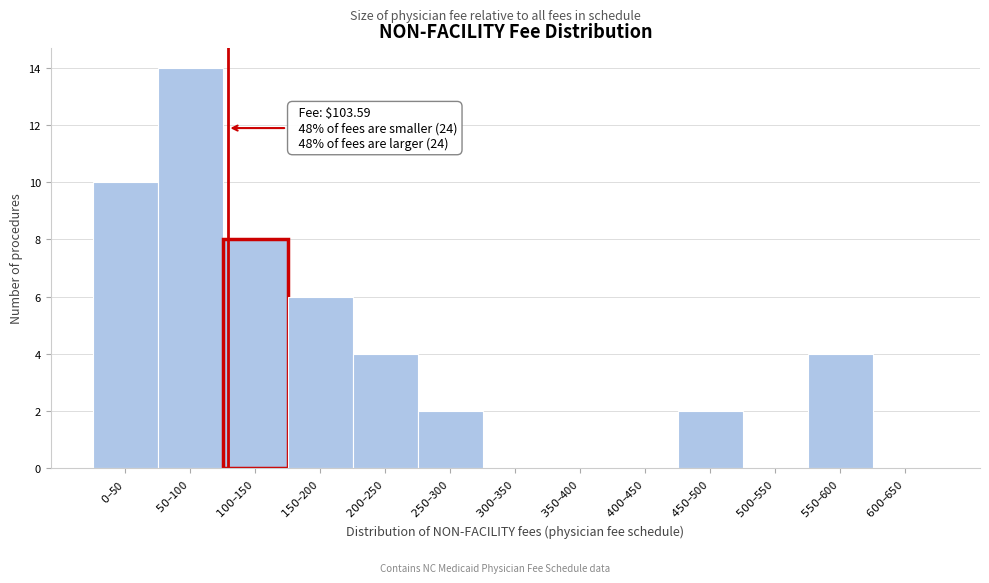

What is the maximum value shown in the chart?

14